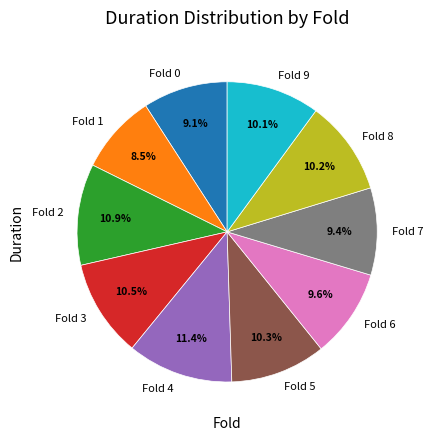

Do Fold 6 and Fold 3 together represent more than half of the pie?

No